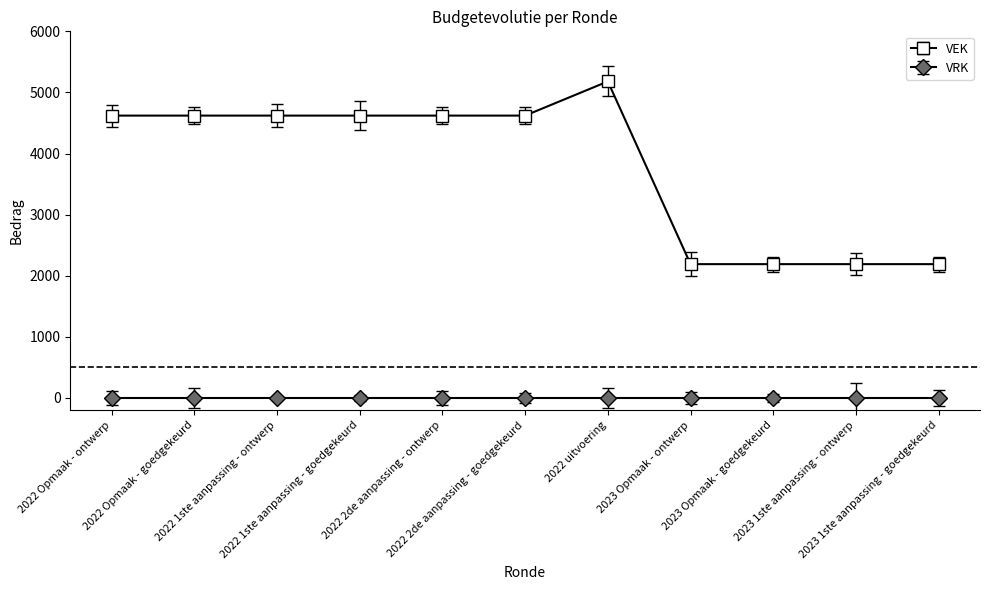

True or false: VEK and VRK intersect in this chart.

False